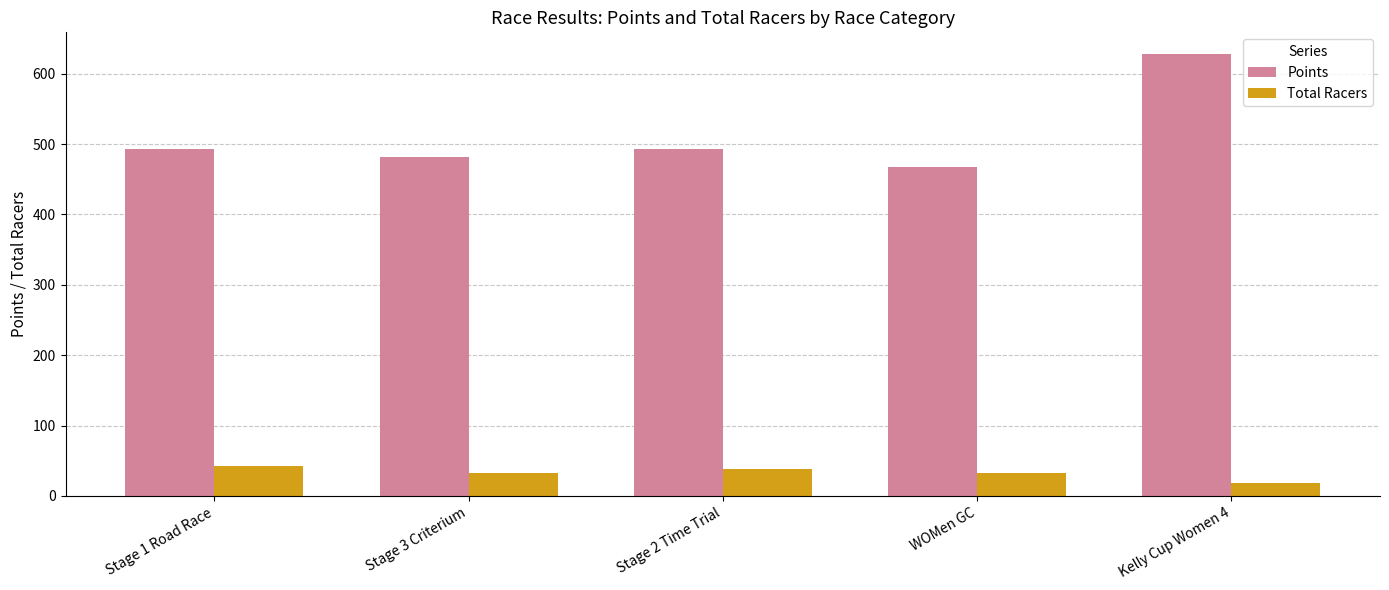

Which category has the lowest value in the Total Racers series?

Kelly Cup Women 4